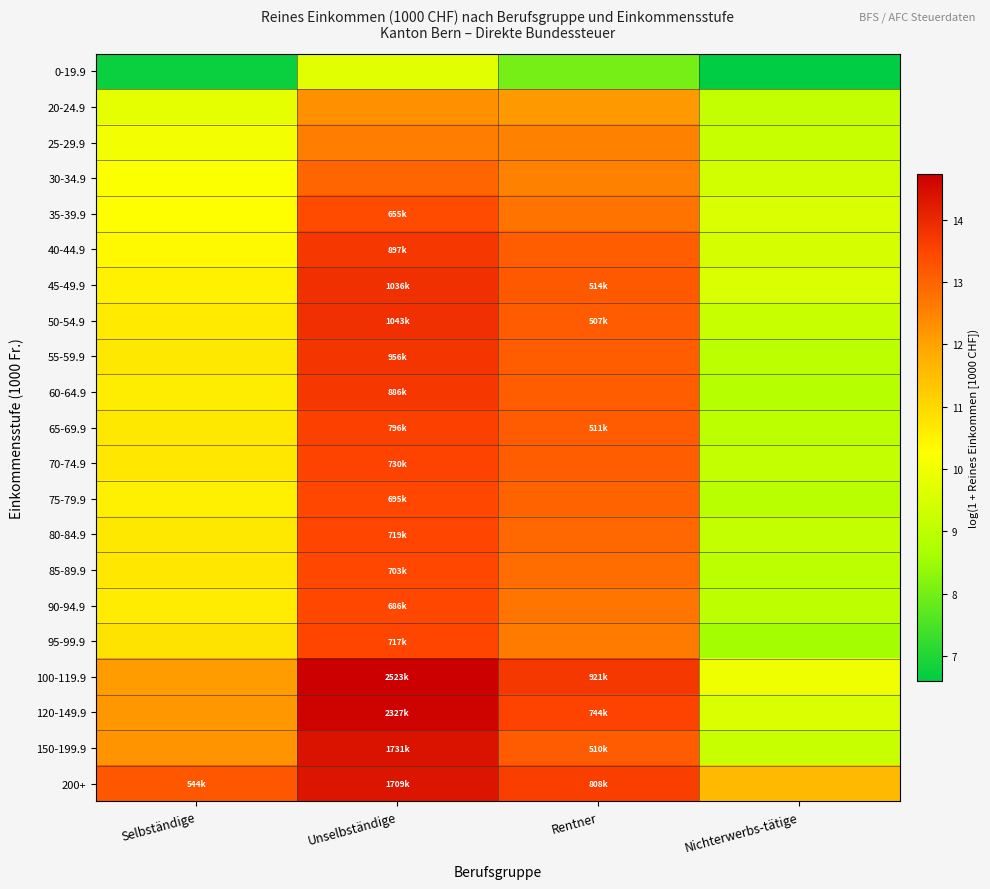

Between Nichterwerbs-tätige and Rentner, which is larger?

Rentner